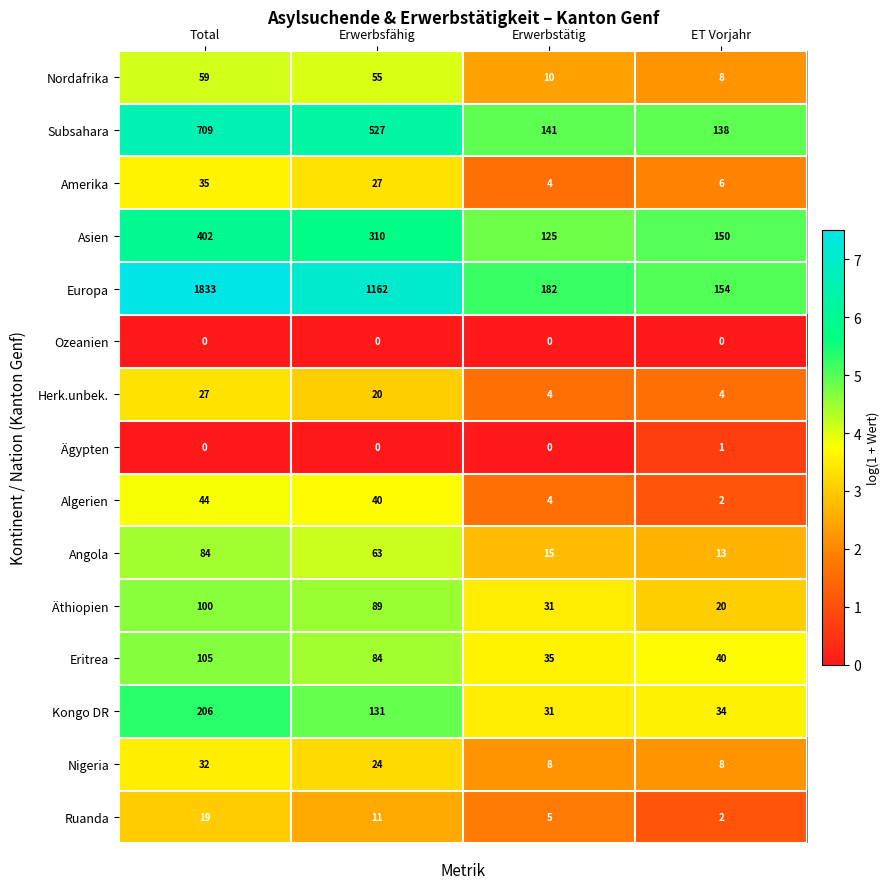

What is the approximate value of Kongo DR at Erwerbsfähig?

131